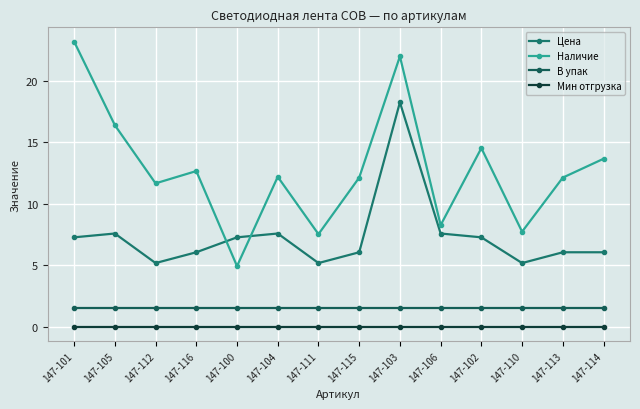

What is the total value across all series at 147-111?

14.2